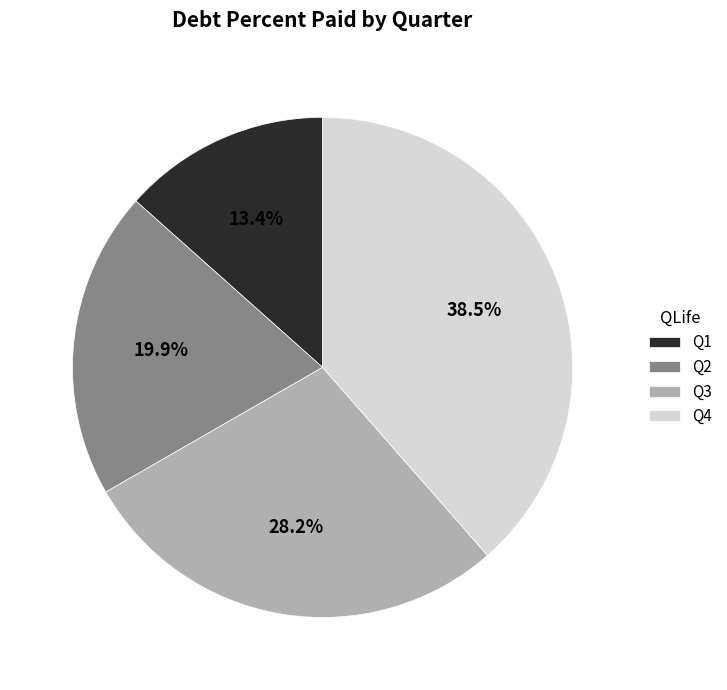

Which category has the biggest portion of the pie?

Q4